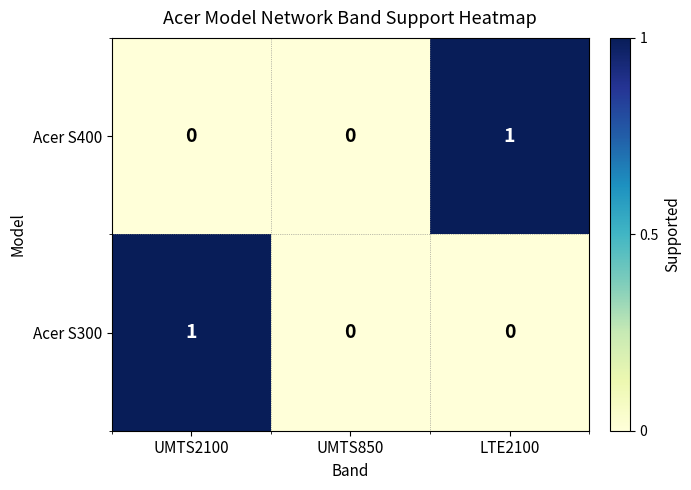

Rank the series at UMTS2100 from lowest to highest value.

Acer S400, Acer S300